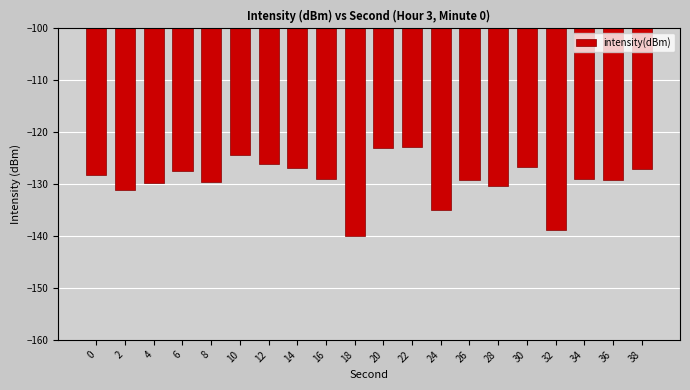

Between 10 and 16, which is larger?

10